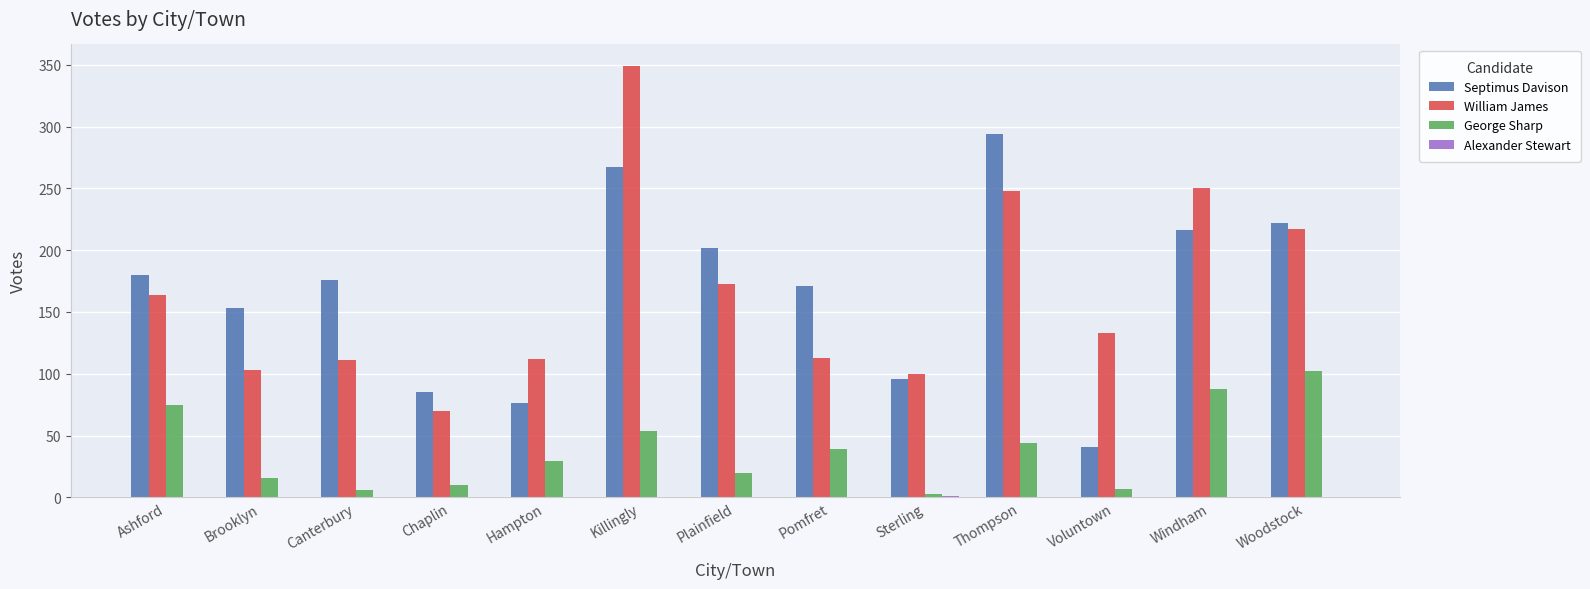

What is the spread (max minus min) of values at Chaplin?

85